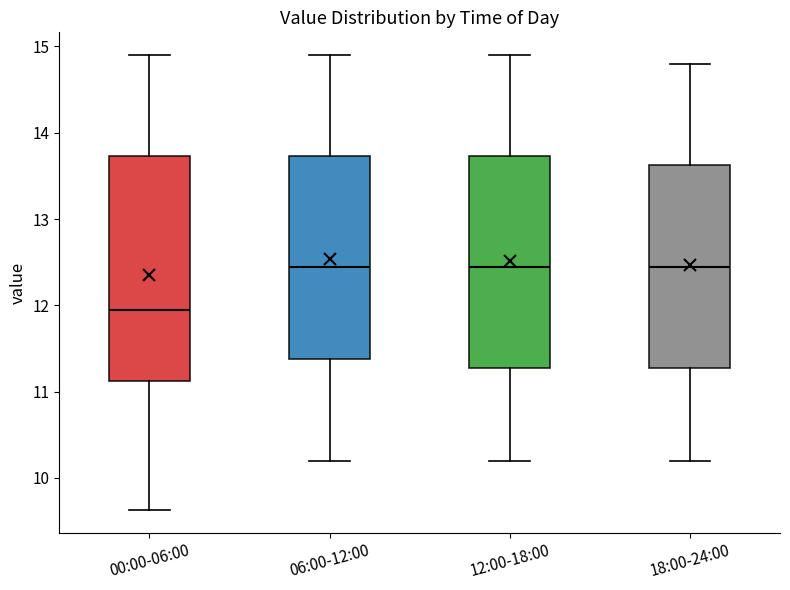

Reading left to right, transcribe this box plot: for each box, give where its median line is, the range the box spans, and where its two whiskers end, as read against the y-axis. The values are not printed on the chart, so give them approximately, as read against the axis.

00:00-06:00: median 12.0, box 11.1 to 13.7, whiskers 9.6 to 14.9
06:00-12:00: median 12.5, box 11.4 to 13.7, whiskers 10.2 to 14.9
12:00-18:00: median 12.5, box 11.3 to 13.7, whiskers 10.2 to 14.9
18:00-24:00: median 12.5, box 11.3 to 13.6, whiskers 10.2 to 14.8